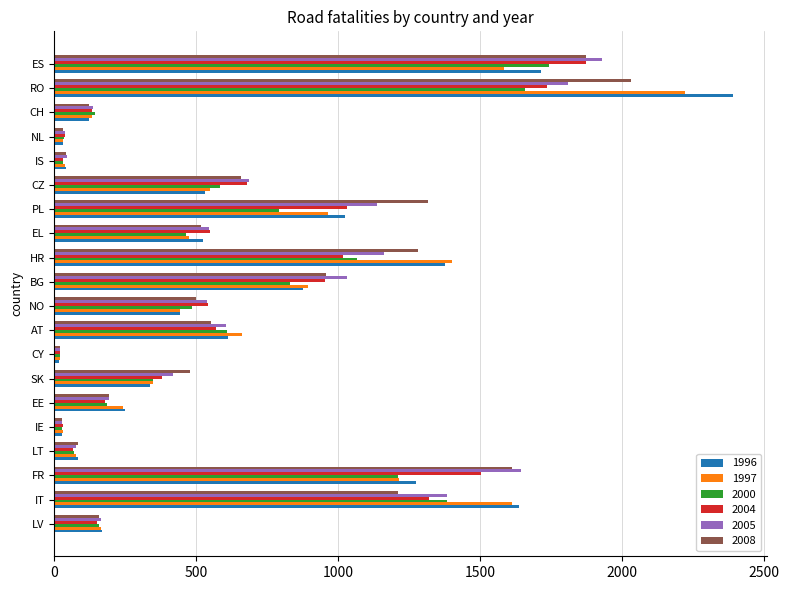

Which category has the highest value across all series?

RO